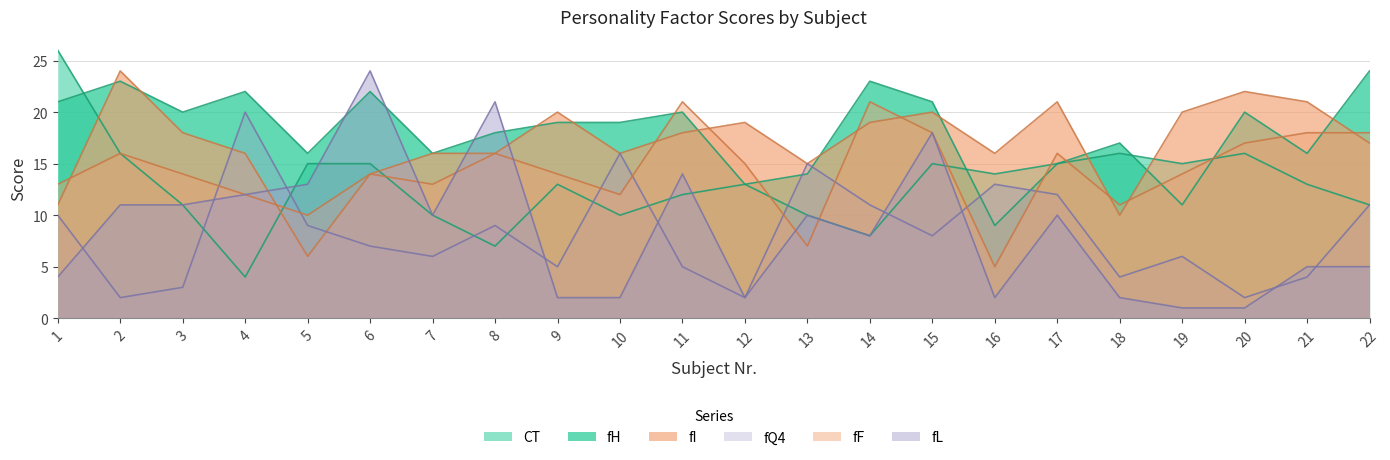

Rank the series at 18 from lowest to highest value.

fL, fQ4, fI, fF, CT, fH